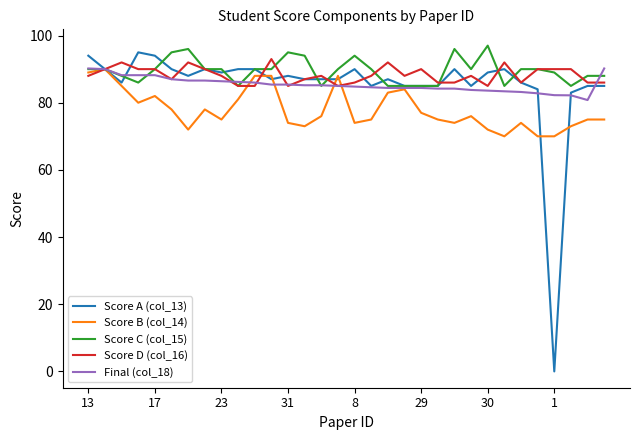

What are all the series names shown in the legend?

Score A (col_13), Score B (col_14), Score C (col_15), Score D (col_16), Final (col_18)